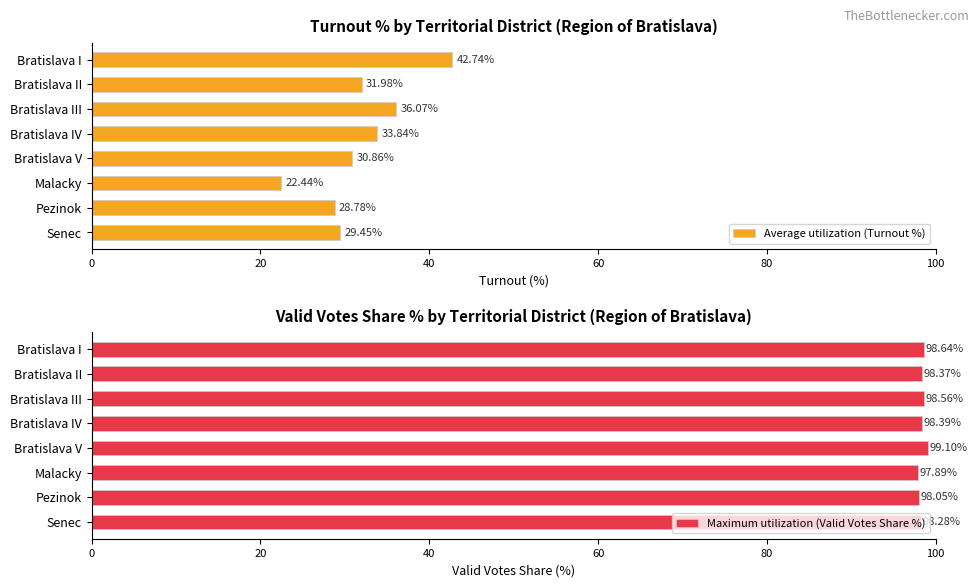

At which label does Average utilization (Turnout %) reach its peak?

Bratislava I